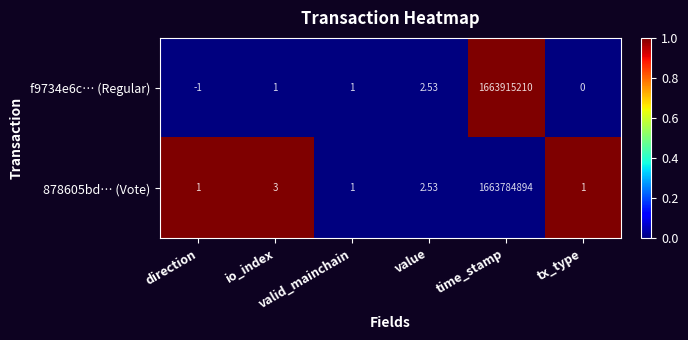

What is the total value across all series at time_stamp?

3327700104.0